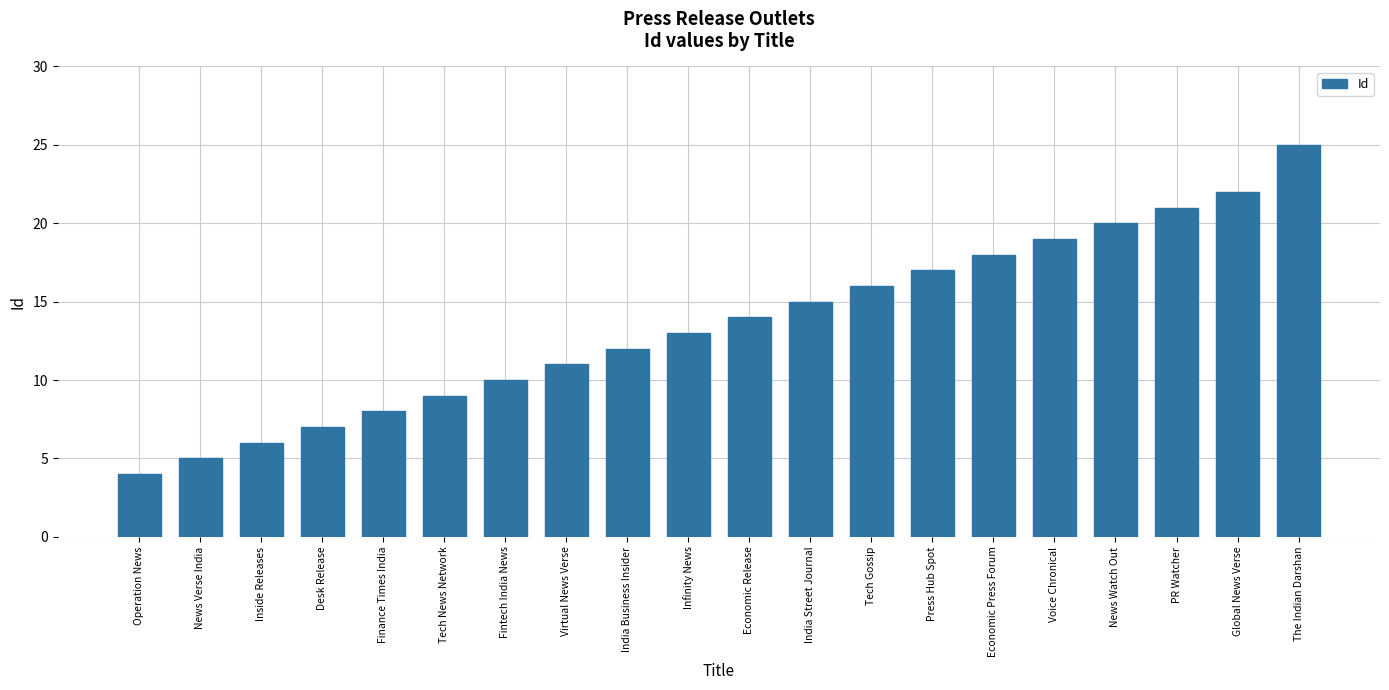

Count the number of data series in this chart.

1